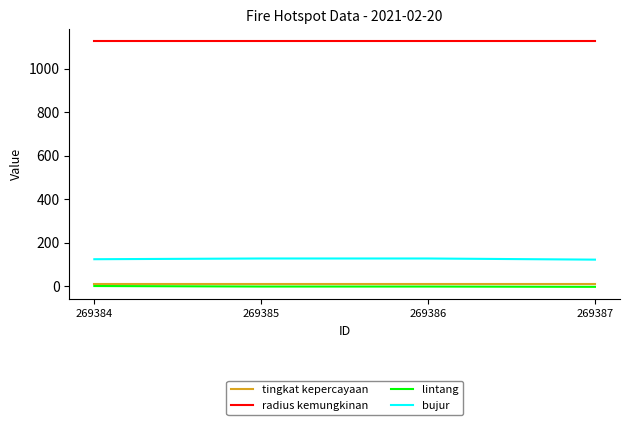

Is the value of bujur at 269385 greater than the value of lintang at 269385?

Yes